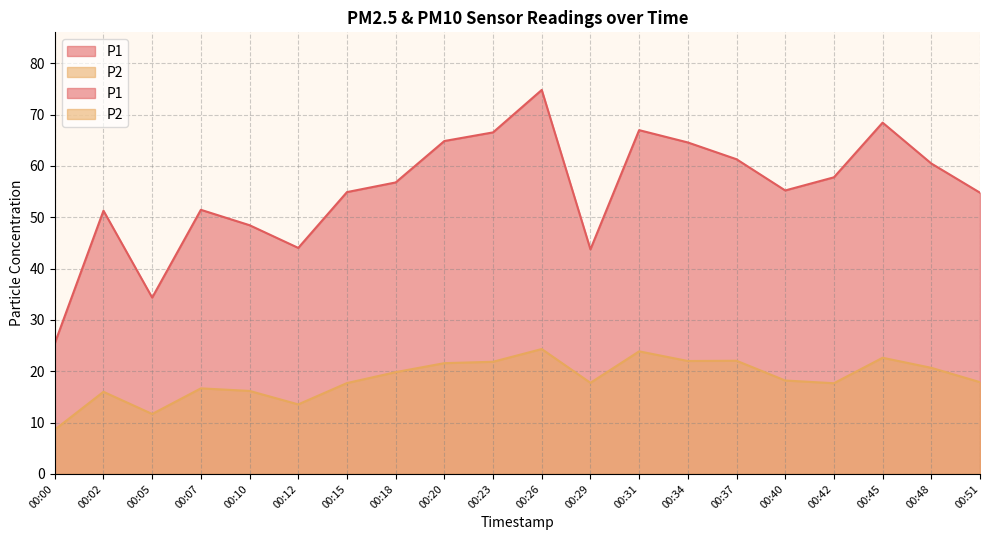

The P2 series shows 28.8 at 00:37. True or false?

False